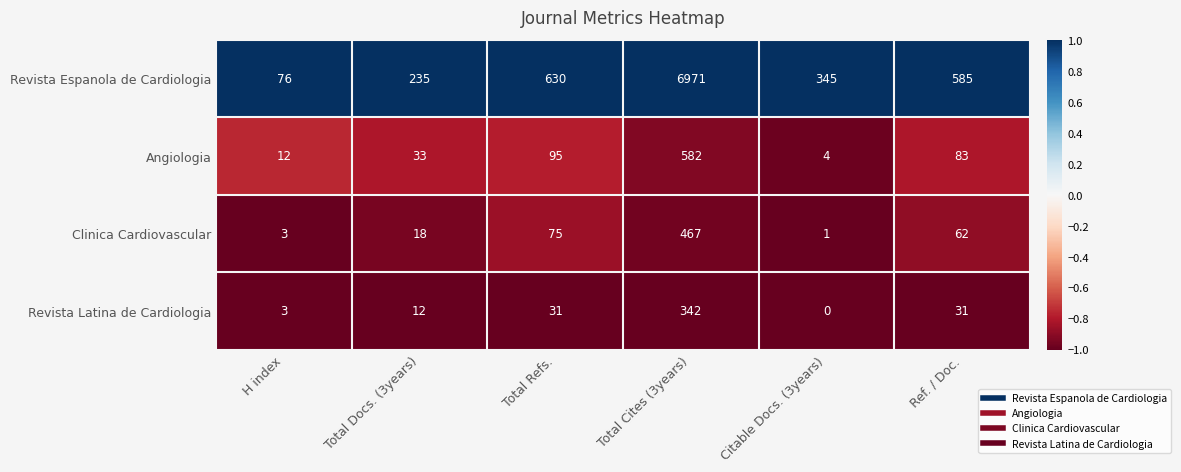

True or false: Revista Espanola de Cardiologia has a value of 612 at Citable Docs. (3years).

False